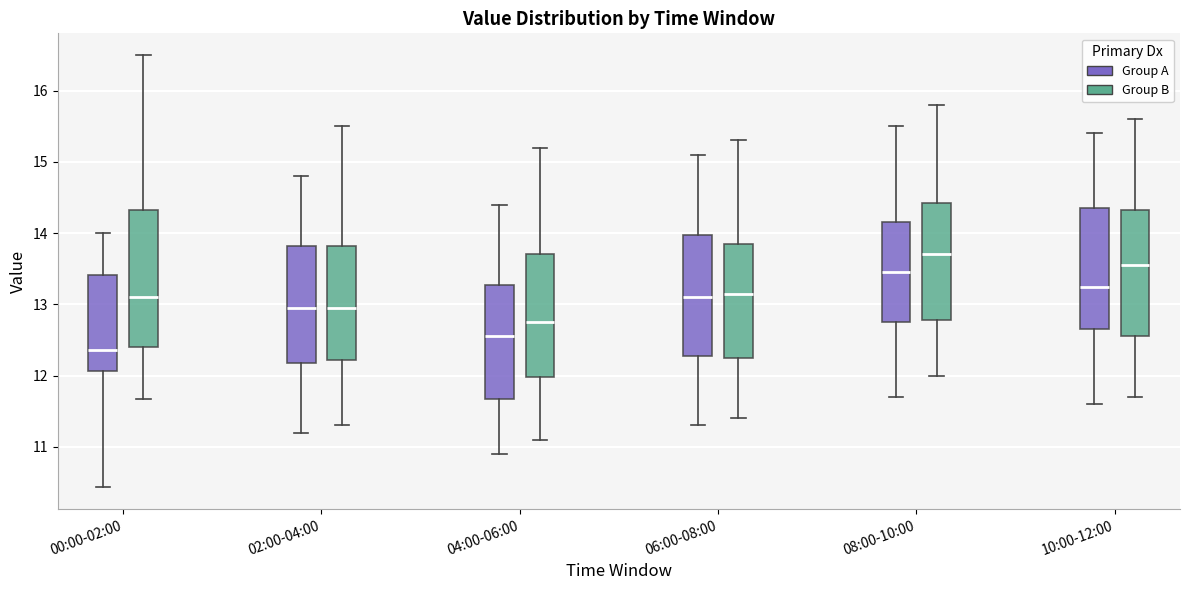

Which box has the highest median line?

08:00-10:00 (Group B)